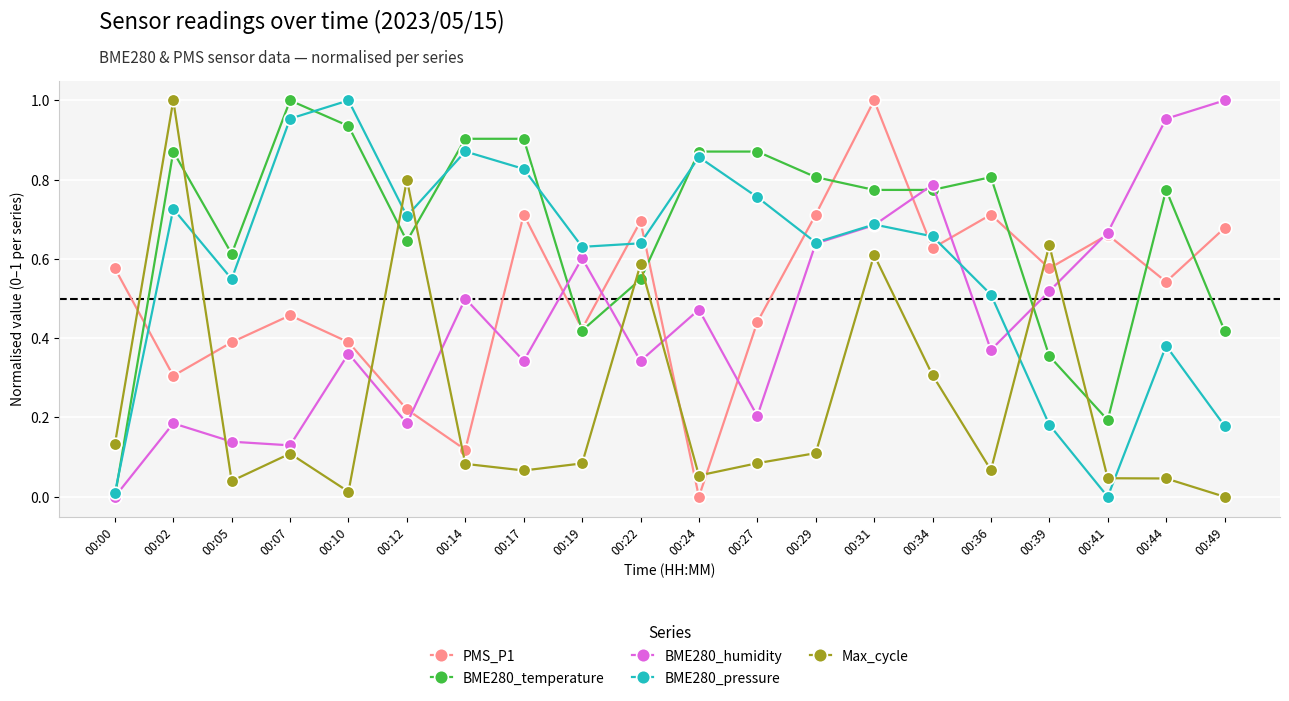

The BME280_temperature series shows 0.8 at 00:34. True or false?

True